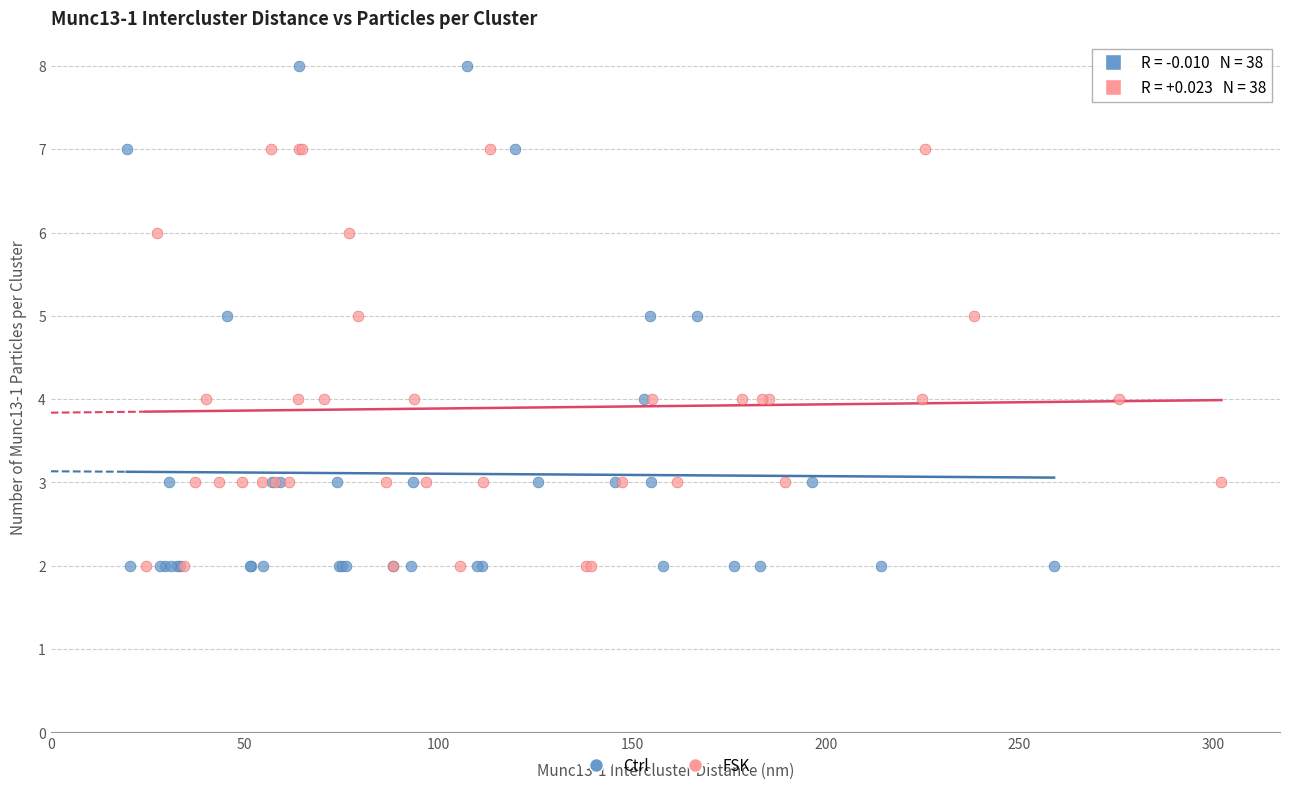

Which series has the widest spread of Y values?

Ctrl